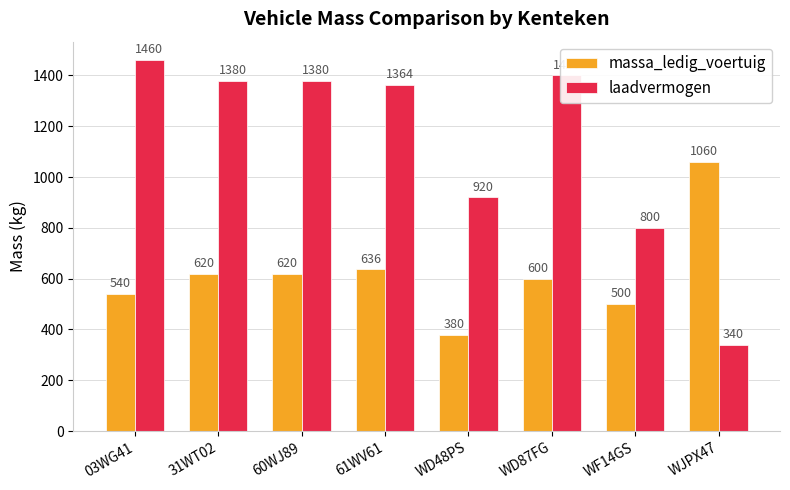

How many values in the laadvermogen series are below 1380?

4